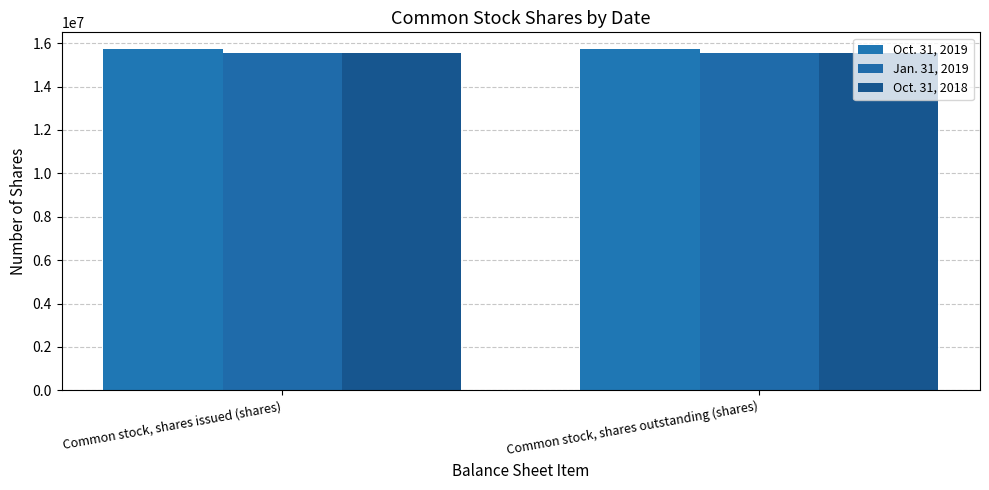

Reading left to right, list all the values displayed in this chart.

Oct. 31, 2019: 15713549	15713549
Jan. 31, 2019: 15541956	15541956
Oct. 31, 2018: 15541956	15541956